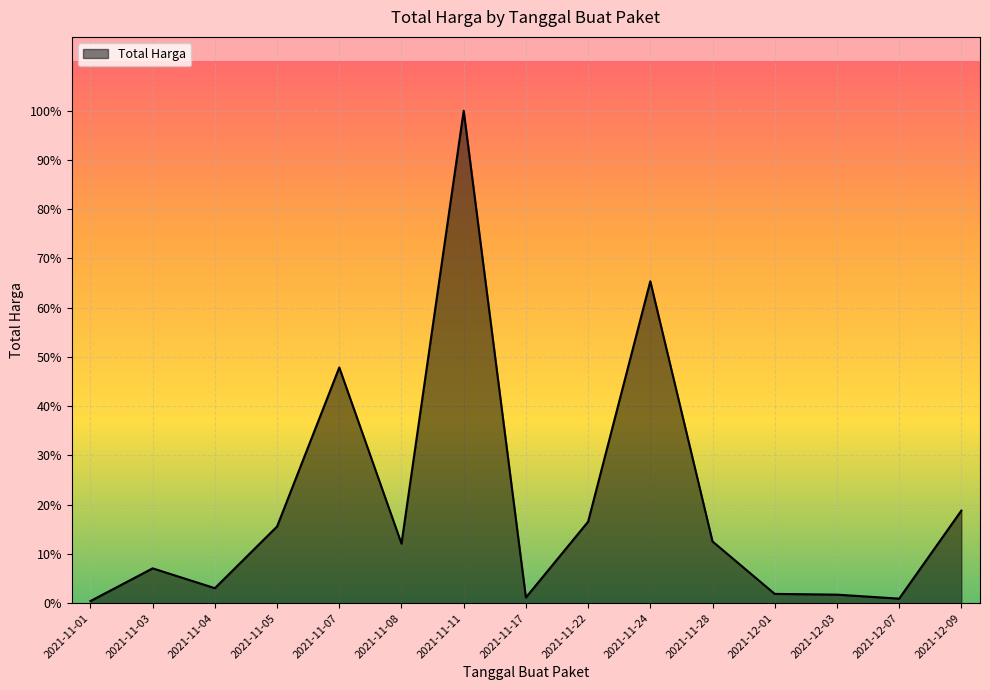

Which category has the highest value across all series?

2021-11-11